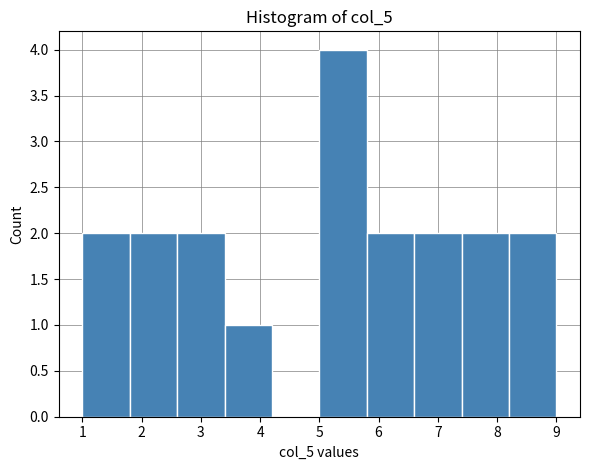

Reading left to right, transcribe this chart: for each bar, give the range it covers on the x-axis and its height. The values are not printed on the chart, so give them approximately, as read against the axis.

1.0 to 1.8: 2
1.8 to 2.6: 2
2.6 to 3.4: 2
3.4 to 4.2: 1
4.2 to 5.0: 0
5.0 to 5.8: 4
5.8 to 6.6: 2
6.6 to 7.4: 2
7.4 to 8.2: 2
8.2 to 9.0: 2